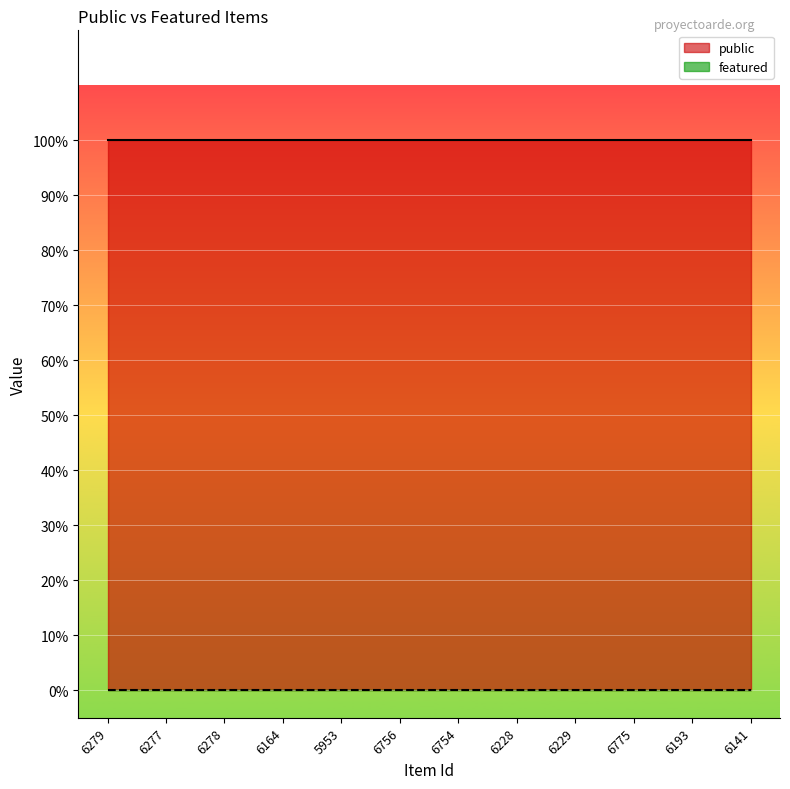

How many lines are shown in the chart?

2